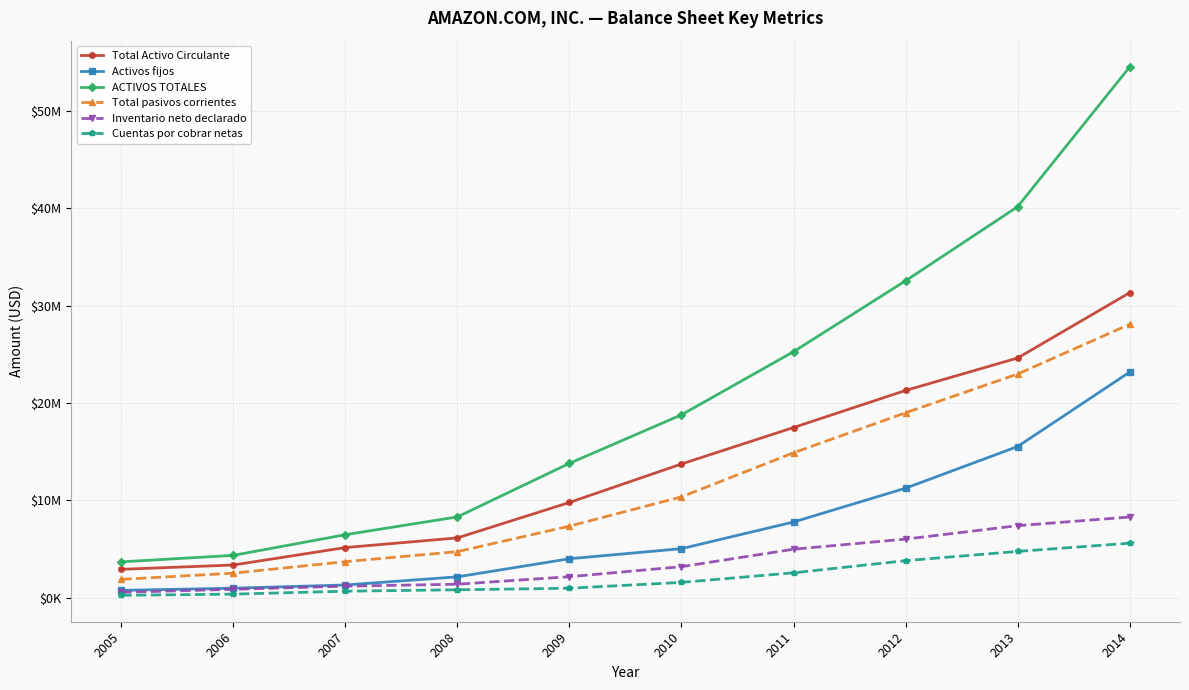

True or false: Cuentas por cobrar netas and Inventario neto declarado intersect in this chart.

False